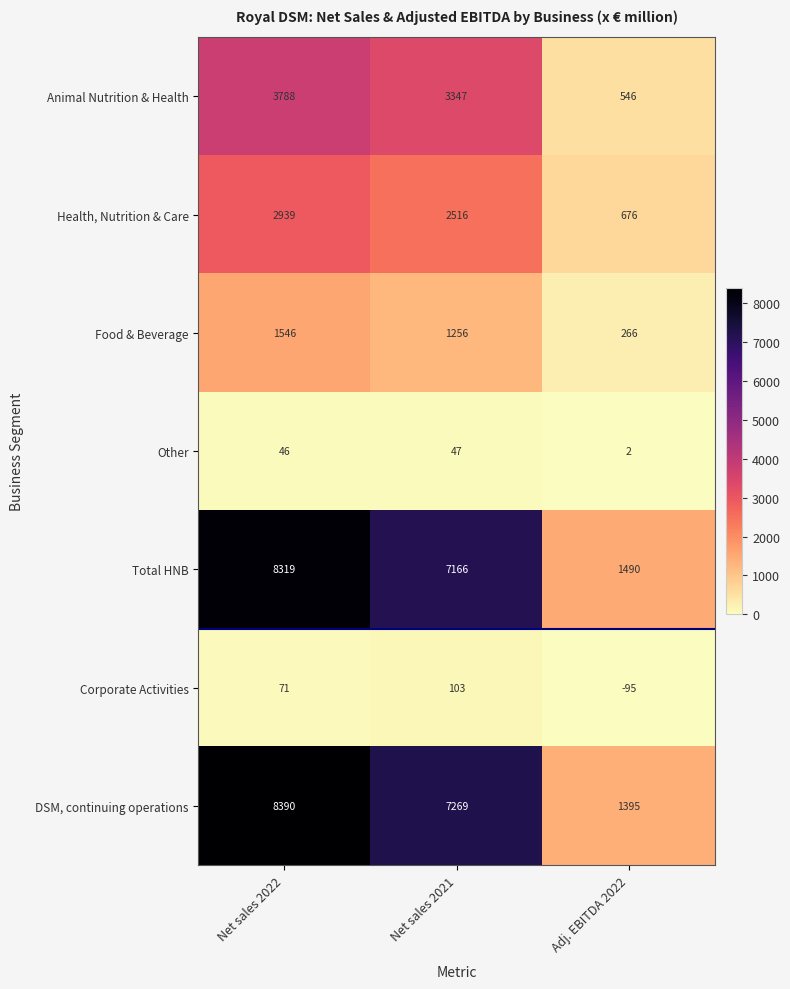

What is the minimum value for DSM, continuing operations?

1395